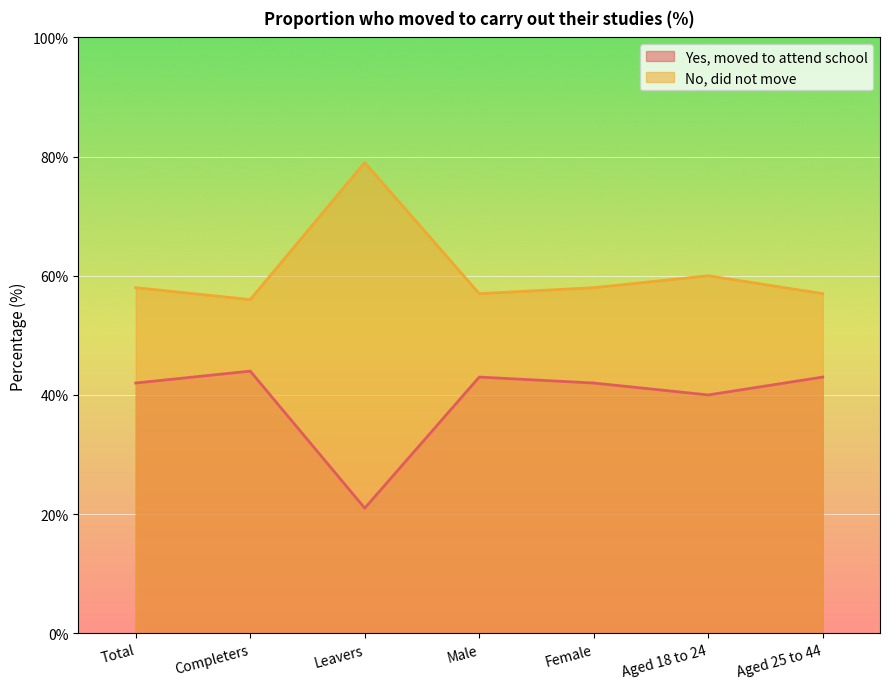

Which has a higher value, Aged 18 to 24 or Aged 25 to 44?

Aged 25 to 44